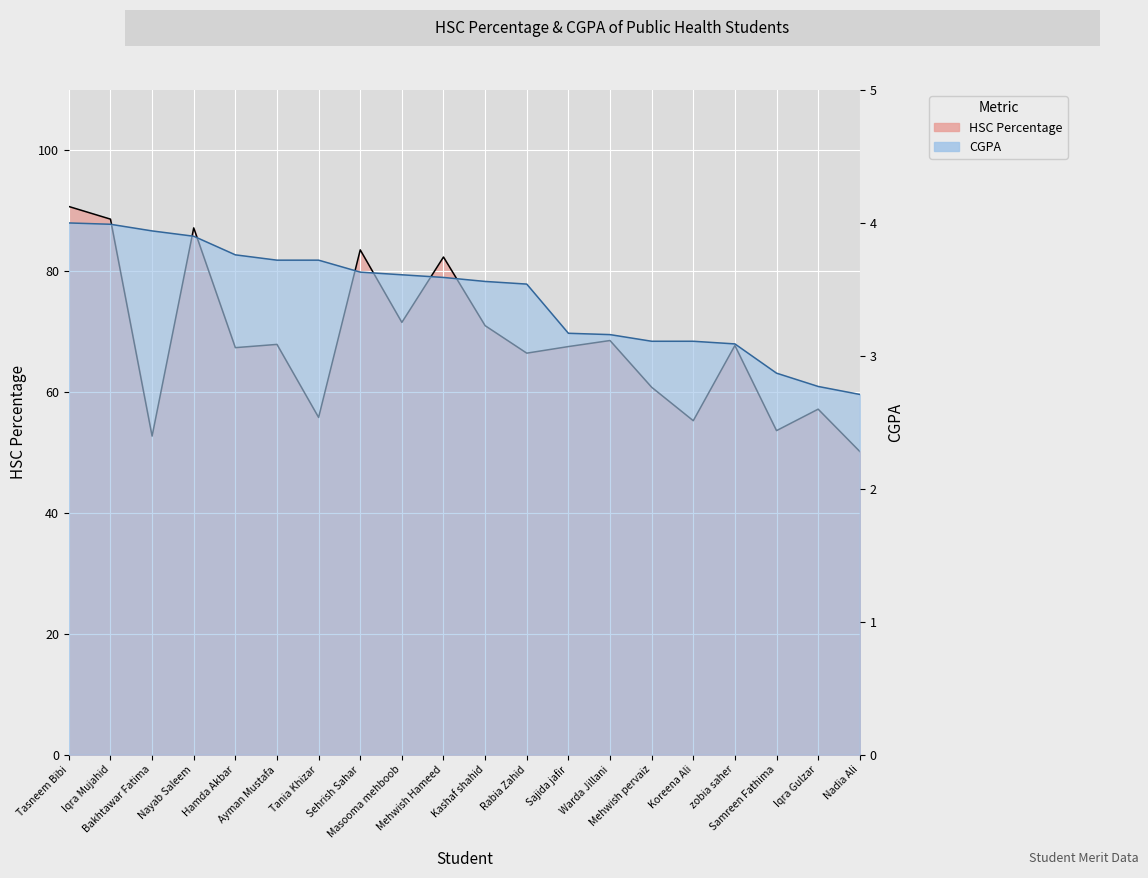

Between Sajida jafir and Warda Jillani, which series saw the biggest shift?

HSC Percentage